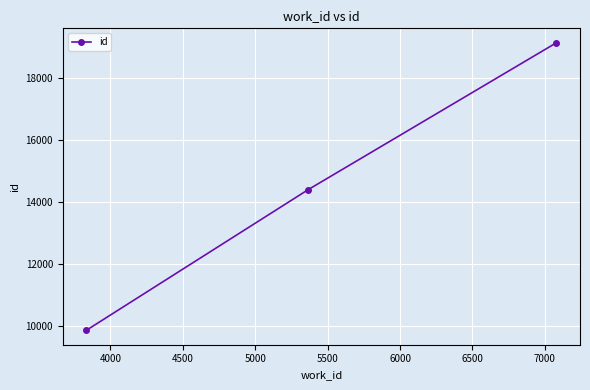

Does the chart have visible grid lines?

Yes